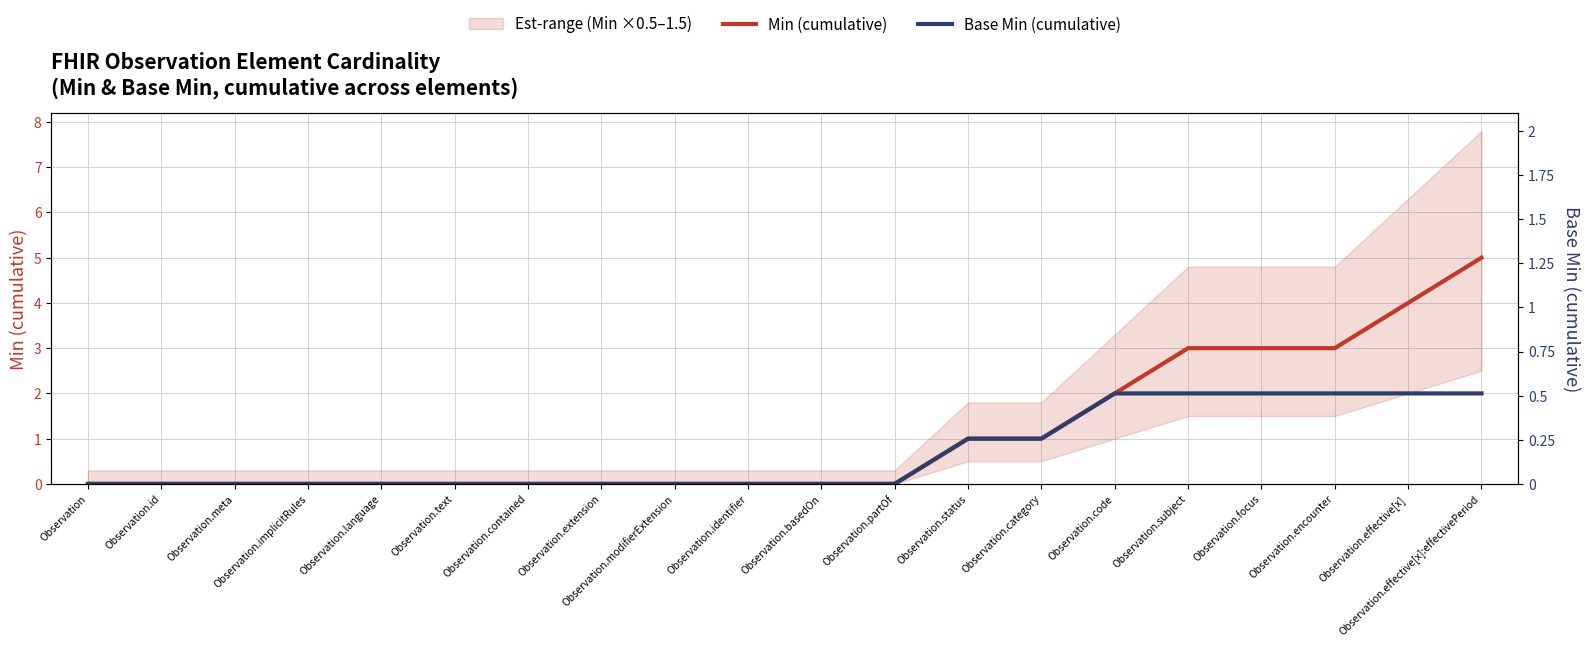

What is the average value of the Base Min (cumulative) series?

1